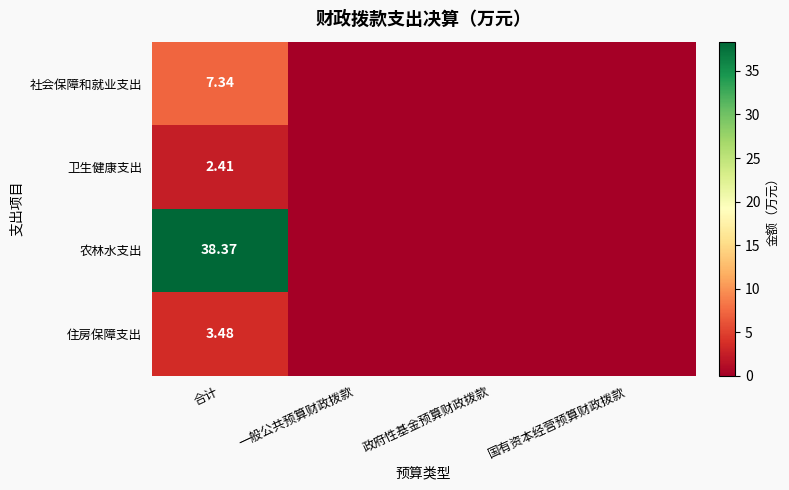

Rank the categories by 社会保障和就业支出 value from highest to lowest.

合计, 一般公共预算财政拨款, 政府性基金预算财政拨款, 国有资本经营预算财政拨款